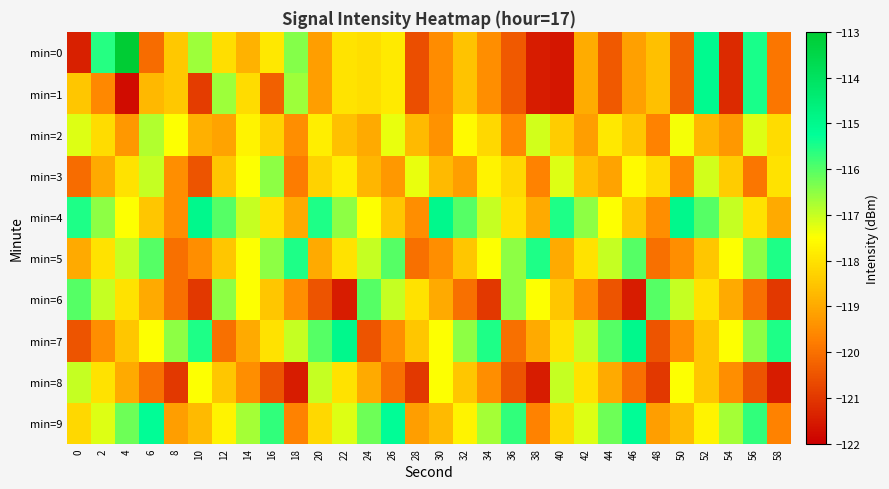

At which category is the sum across all series the highest?

52